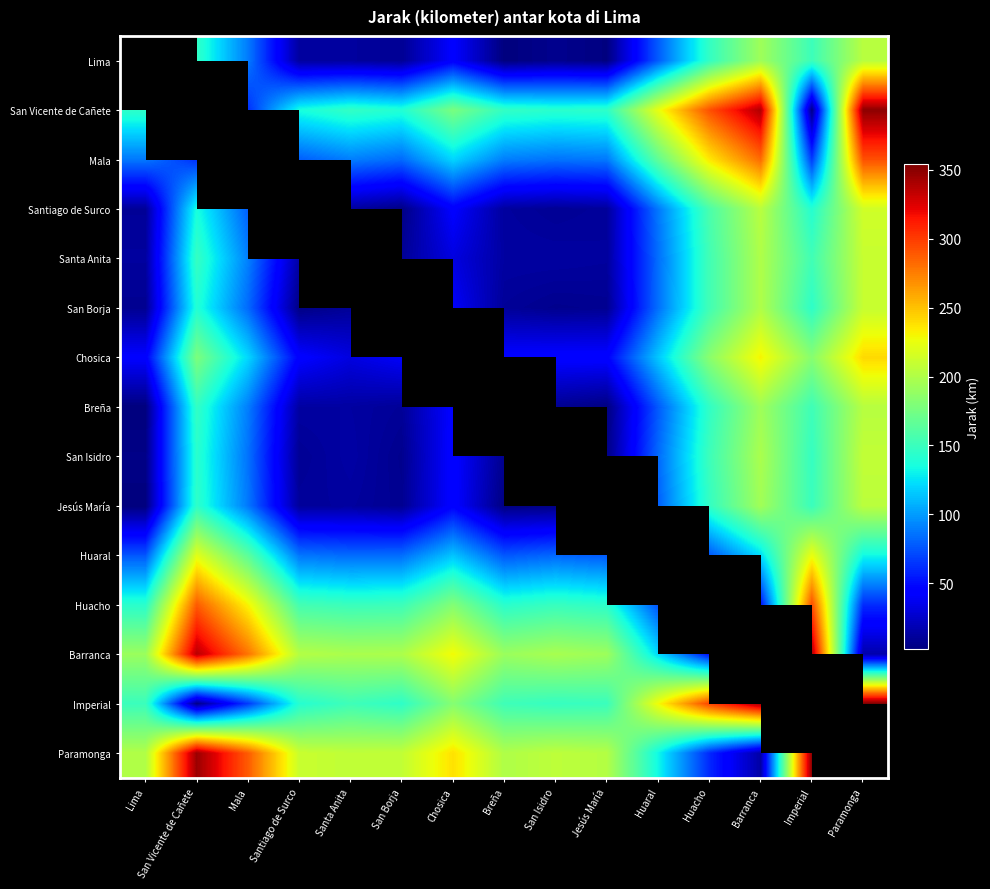

What is the difference between the maximum and minimum values in the Chosica series?

209.0